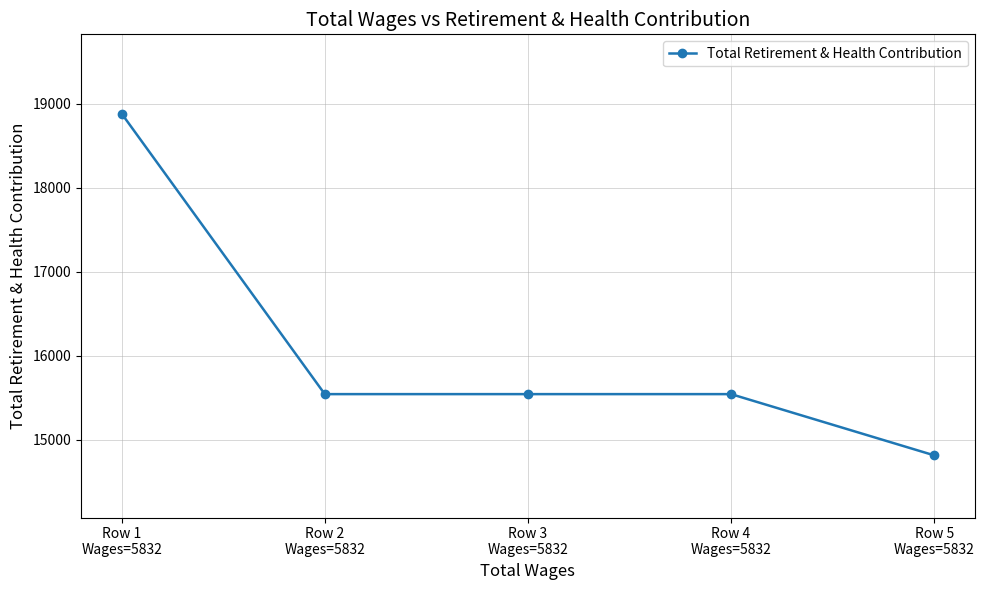

What is the difference between the second highest and minimum values?

729